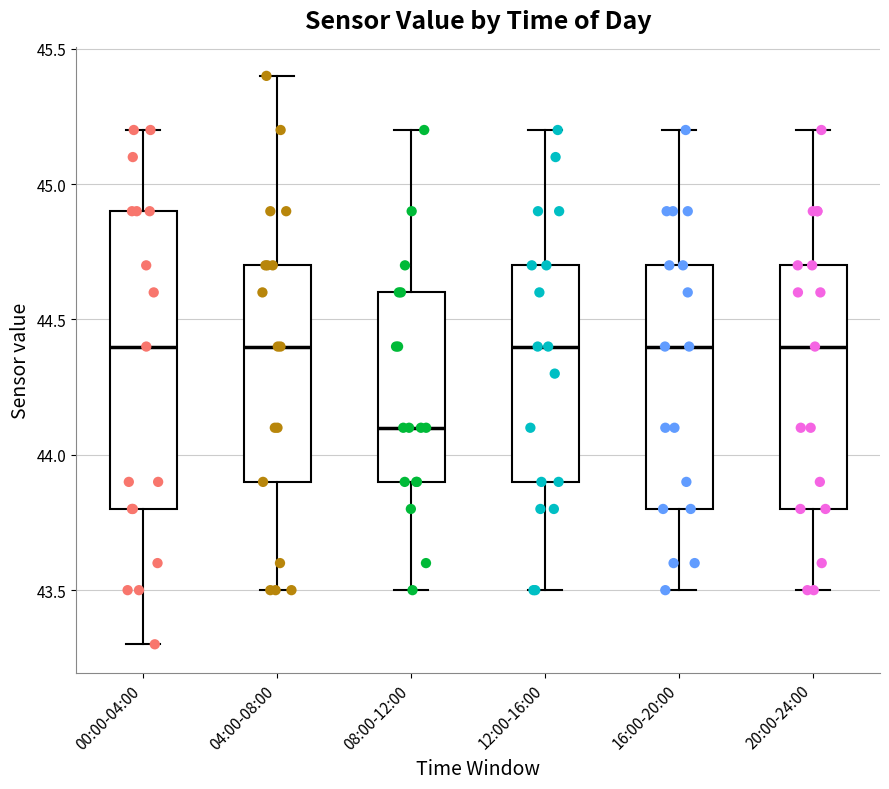

Reading left to right, transcribe this box plot: for each box, give where its median line is, the range the box spans, and where its two whiskers end, as read against the y-axis. The values are not printed on the chart, so give them approximately, as read against the axis.

00:00-04:00: median 44.4, box 43.8 to 44.9, whiskers 43.3 to 45.2
04:00-08:00: median 44.4, box 43.9 to 44.7, whiskers 43.5 to 45.4
08:00-12:00: median 44.1, box 43.9 to 44.6, whiskers 43.5 to 45.2
12:00-16:00: median 44.4, box 43.9 to 44.7, whiskers 43.5 to 45.2
16:00-20:00: median 44.4, box 43.8 to 44.7, whiskers 43.5 to 45.2
20:00-24:00: median 44.4, box 43.8 to 44.7, whiskers 43.5 to 45.2